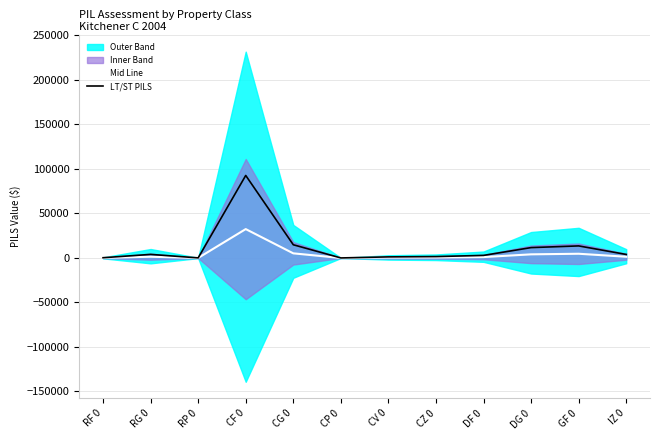

At CG 0, list the series in order from largest to smallest.

LT/ST PILS, Mid Line